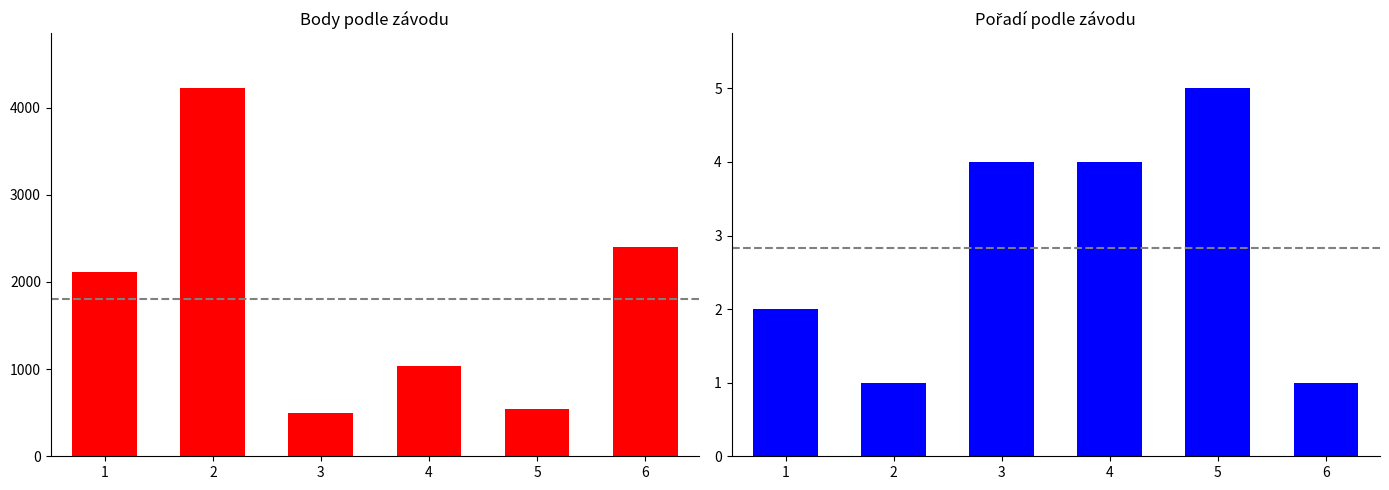

What are all the series names shown in the legend?

Body, Pořadí